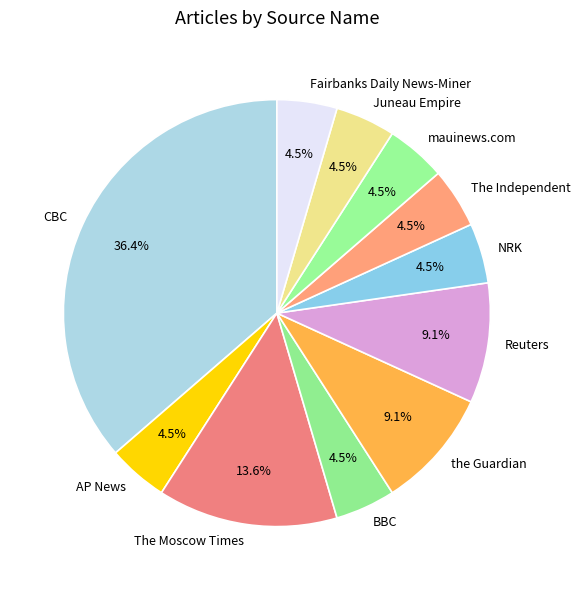

Does any single category account for the majority?

No